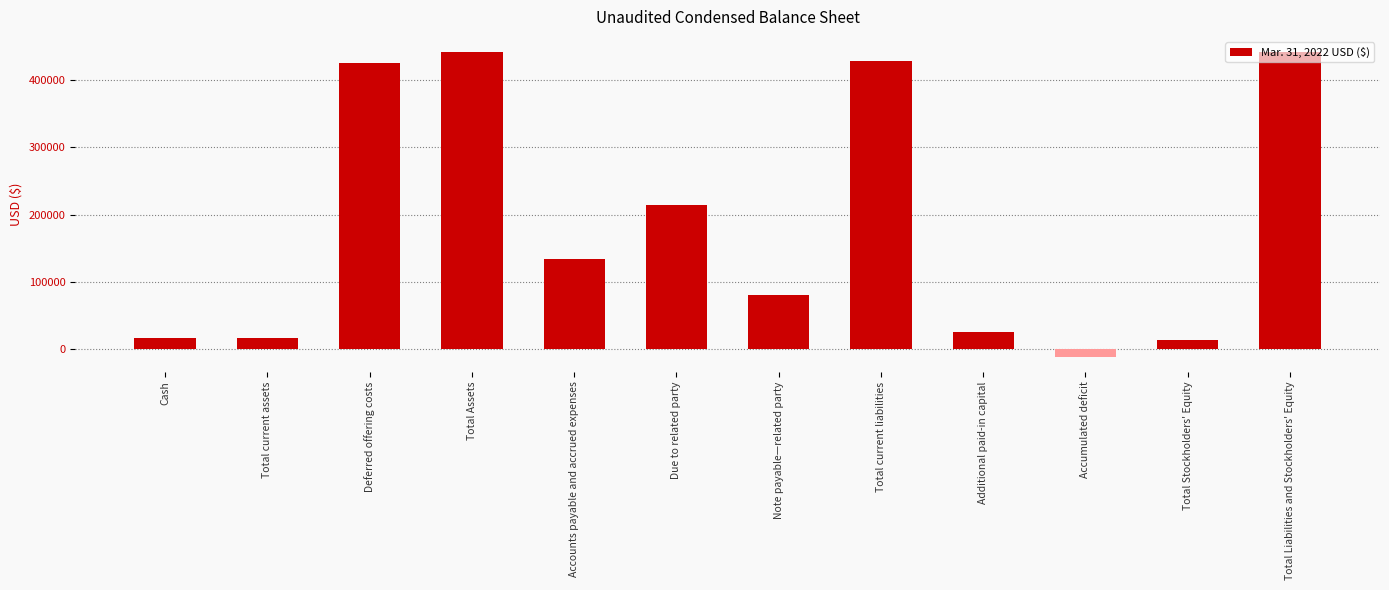

True or false: the data shows 651566 at Deferred offering costs.

False